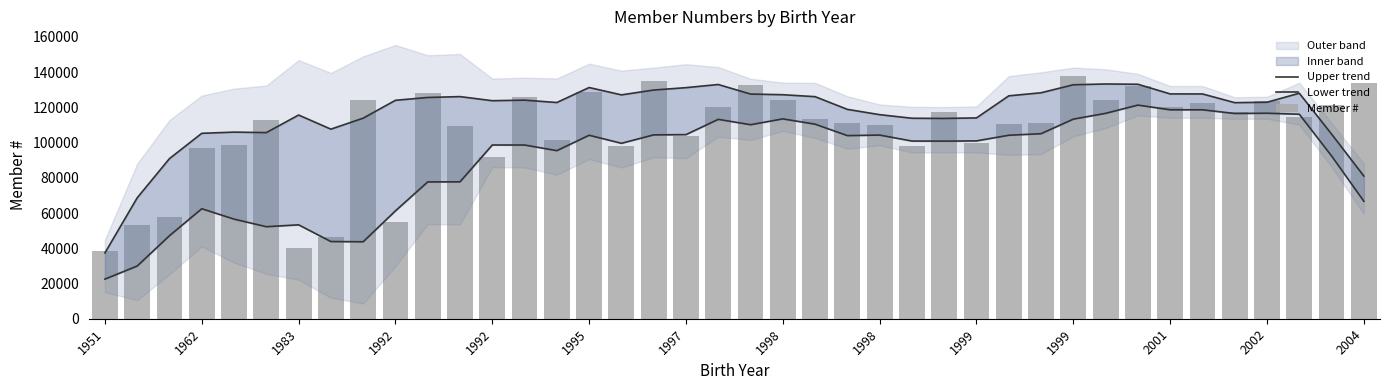

Reading left to right, what are all the values shown in this chart?

Upper trend: 37368.5	68646.1	90909.2	105266.6	105948.1	105669.0	115646.3	107622.6	113868.7	124008.9	125615.8	126105.3	123776.3	124102.7	122745.1	131268.6	127084.6	129839.7	131186.9	132974.7	127554.6	127176.4	126069.3	118859.6	115859.0	113817.8	113716.6	114011.0	126542.8	128284.6	132830.2	133270.2	133111.6	127627.2	127620.2	122667.7	122903.0	128019.3	104820.5	80994.0
Lower trend: 22492.7	29914.3	47146.8	62442.6	56545.5	52243.0	53308.5	43825.4	43698.9	61242.7	77676.2	77735.9	98632.1	98617.7	95424.5	104167.4	99595.8	104385.1	104522.3	113194.5	110151.0	113462.0	110448.7	103964.4	104265.4	100869.4	100832.2	100962.2	104172.8	105053.0	113323.4	116609.0	121287.2	118618.8	118613.4	116528.3	116672.2	116087.1	92409.5	66682.0
Member #: 38529.0	53166.0	57958.0	96748.0	98739.0	112662.0	40127.0	46504.0	124355.0	54972.0	127961.0	109337.0	91605.0	125728.0	101390.0	128741.0	97960.0	134771.0	103839.0	120251.0	132452.0	124110.0	113612.0	111171.0	109950.0	98217.0	117361.0	100019.0	110825.0	111011.0	137573.0	123916.0	132059.0	120139.0	122310.0	117191.0	123885.0	114465.0	121087.0	133638.0